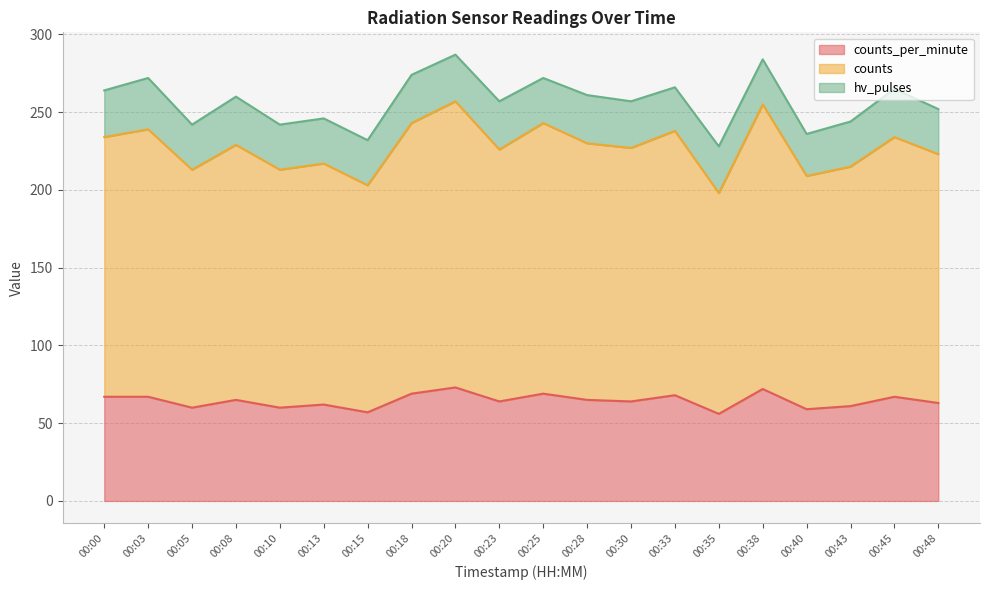

Where is the first local minimum for counts_per_minute?

00:05